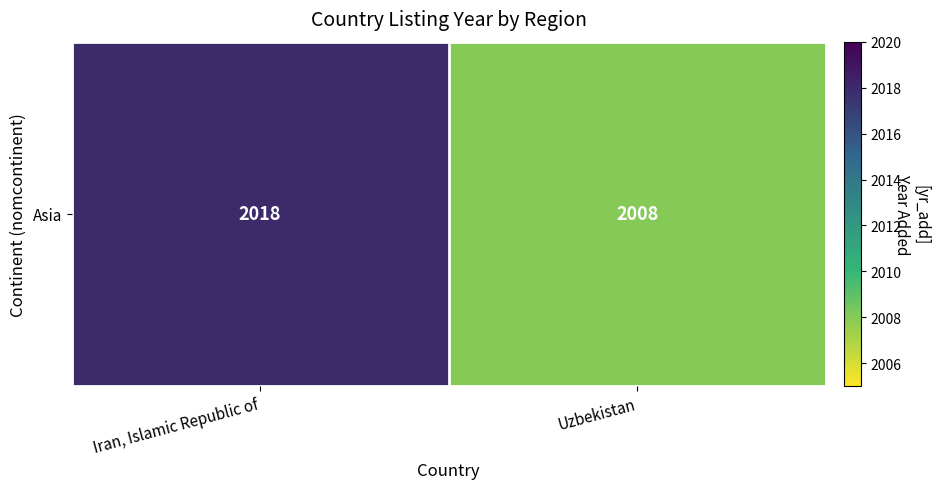

What is the greatest value displayed?

2018